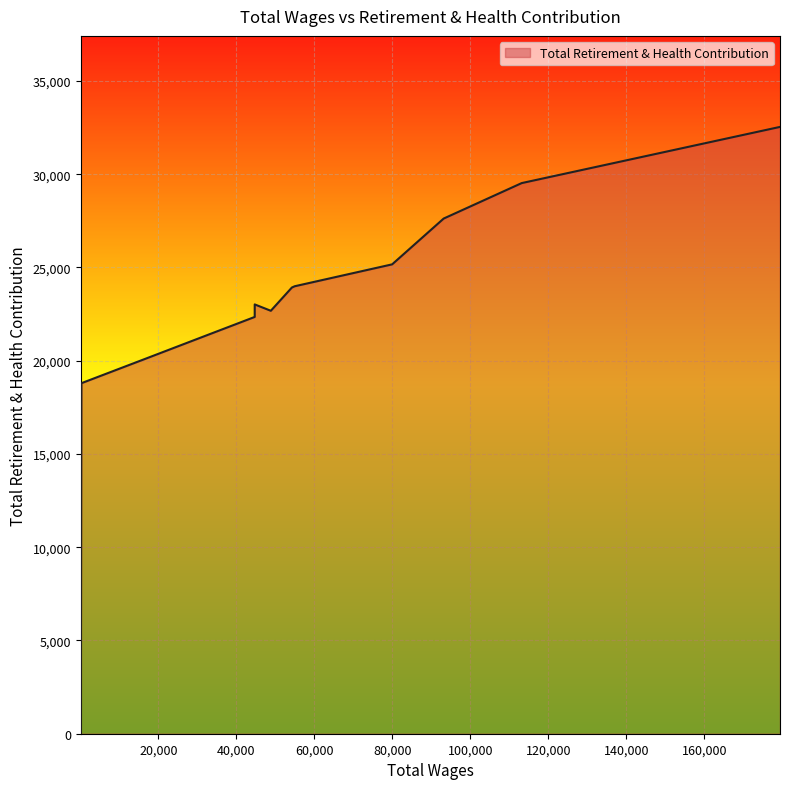

What is the difference between the maximum and minimum values?

32534